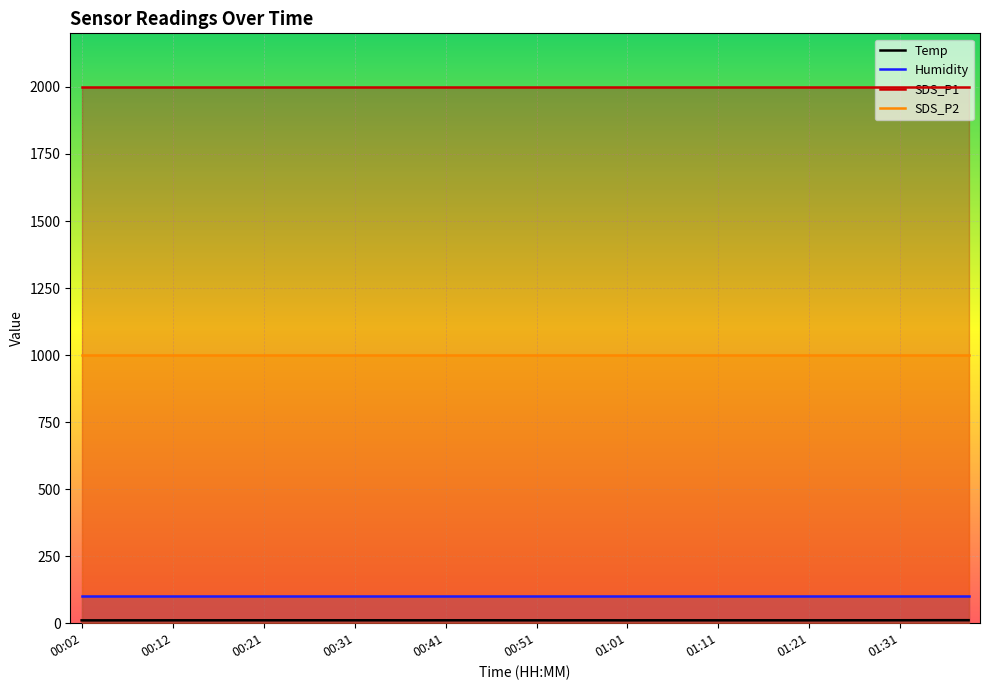

True or false: Humidity has a value of 99.9 at 01:26.

True